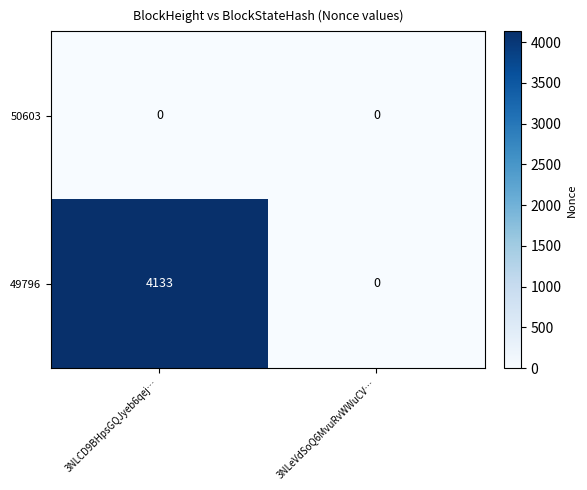

What is the sum of the 49796 values at 3NLCD9BHpsGQJyeb6qej… and 3NLeVdSoQ6MvuRvWWuCV…?

4133